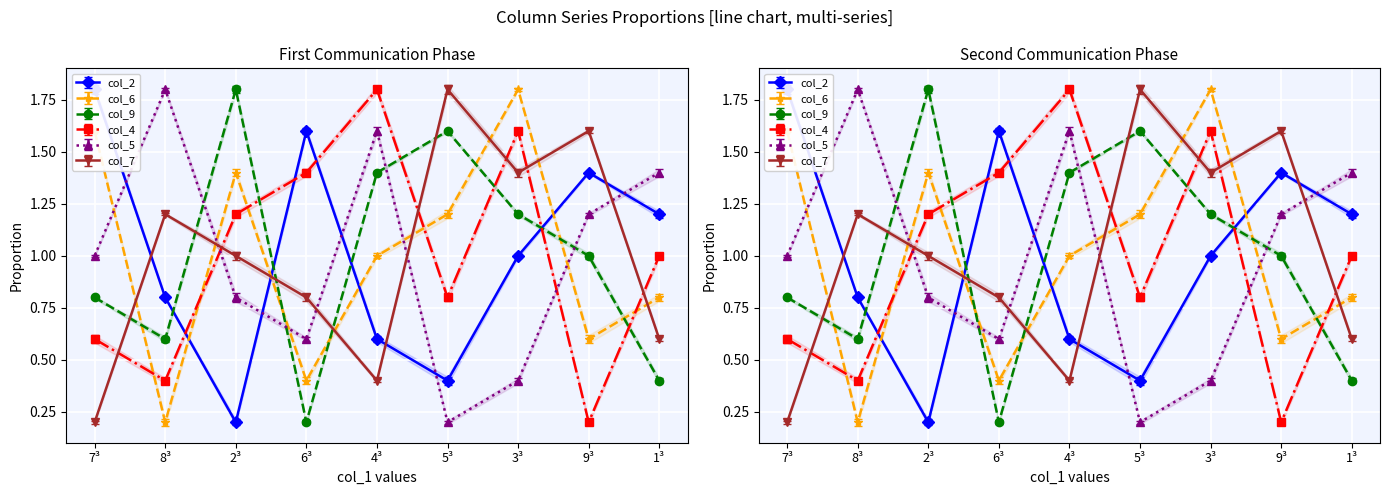

List the series in order of their peak value, highest first.

col_2, col_6, col_9, col_4, col_5, col_7